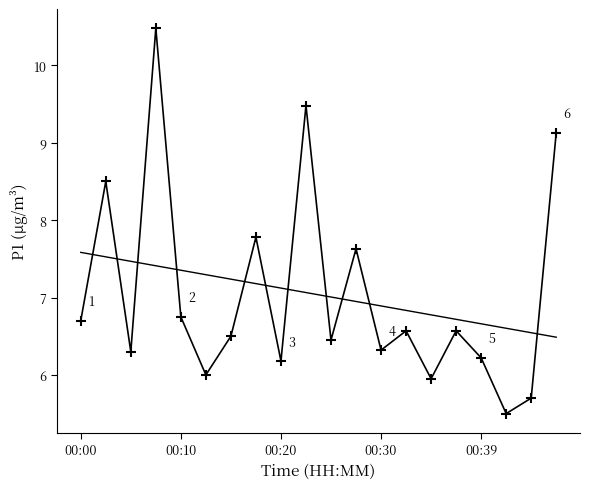

Between 9 and 00:39, which is larger?

9